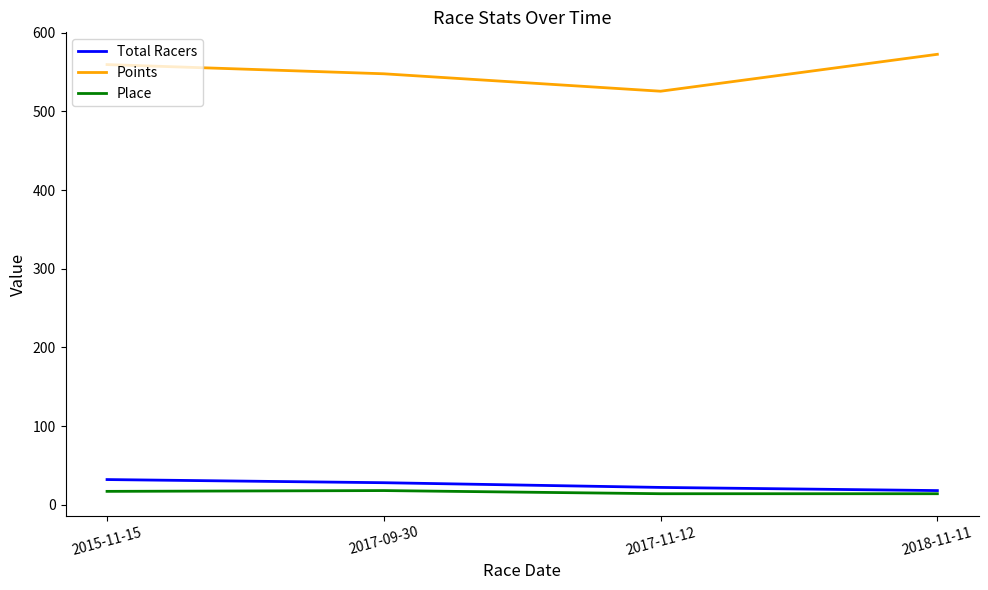

True or false: Points and Place cross at least once.

False